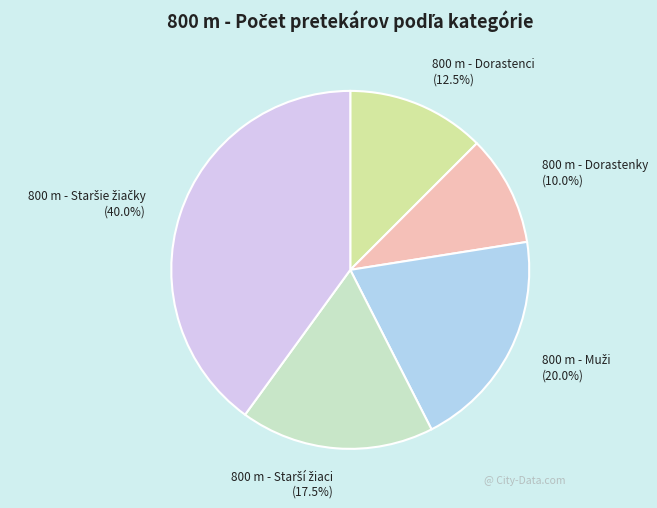

Does any single category account for the majority?

No